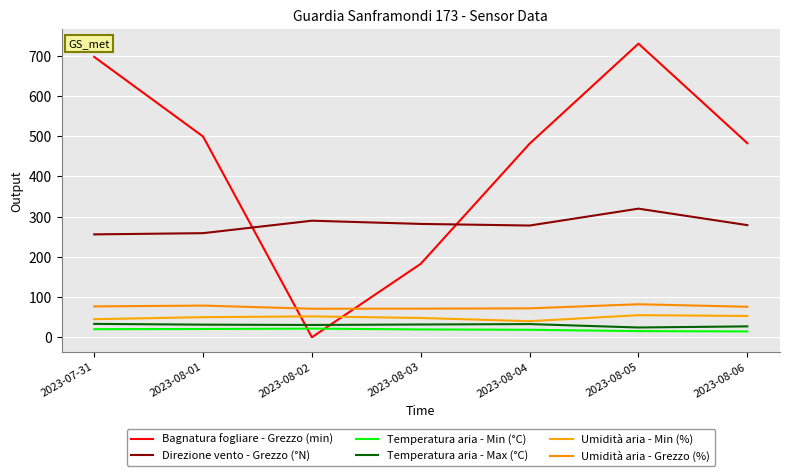

What is the minimum value for Direzione vento - Grezzo (°N)?

256.0